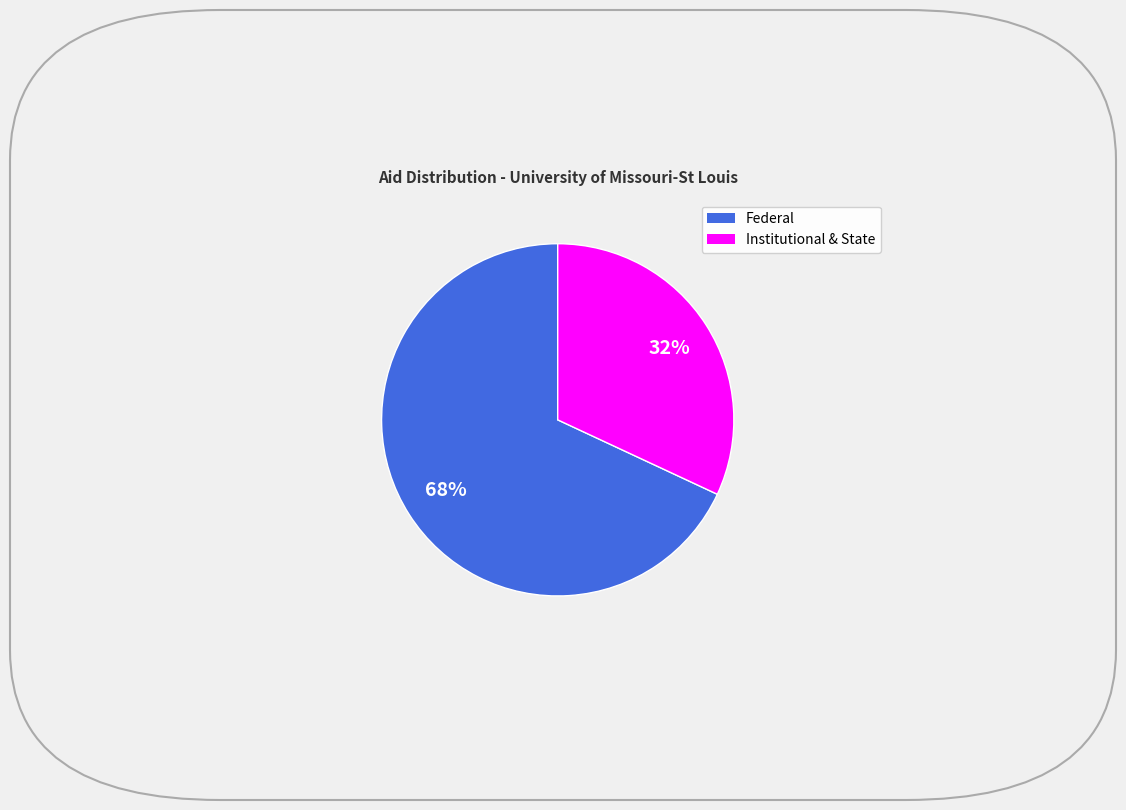

Is there any slice that represents more than half of the pie?

Yes